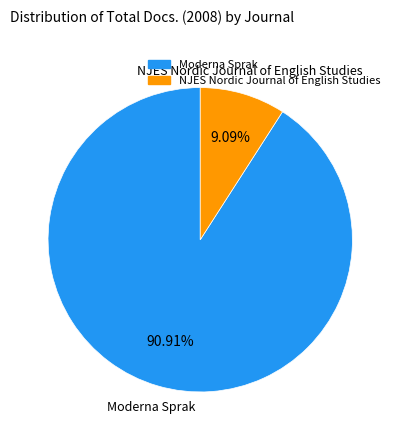

Does NJES Nordic Journal of English Studies represent more than half of the total?

No